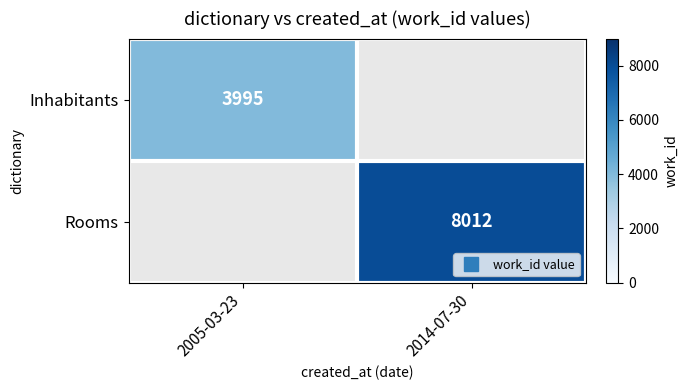

Rank the categories by Inhabitants value from lowest to highest.

2005-03-23, 2014-07-30